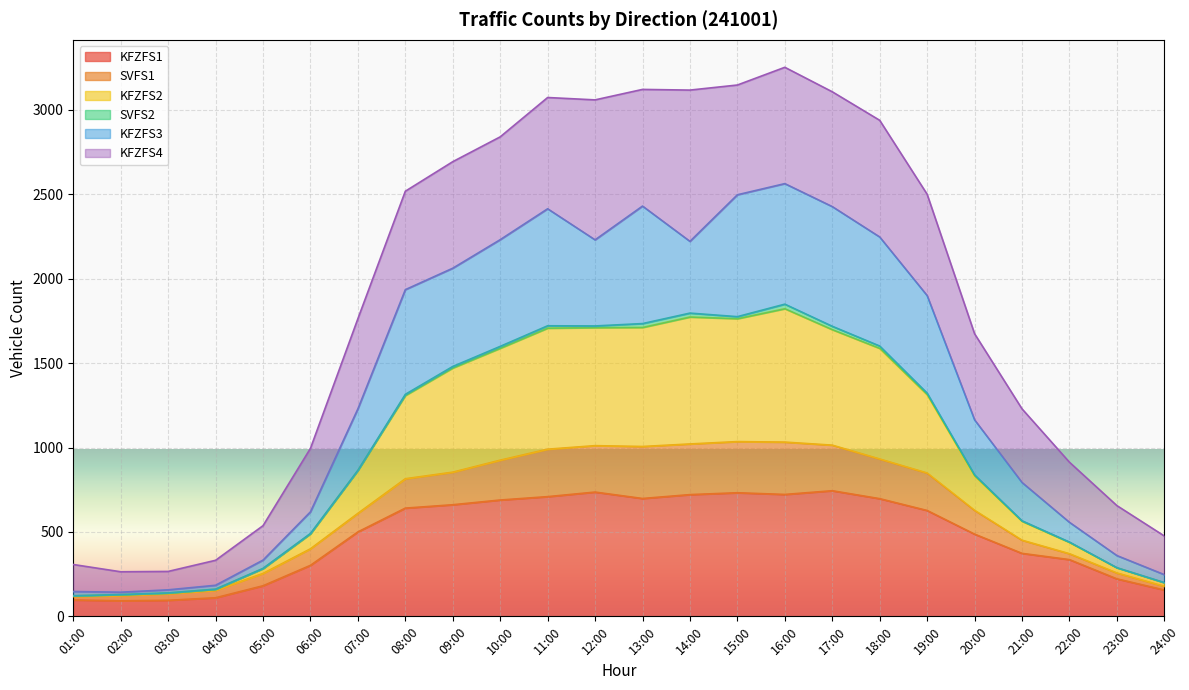

Is it true that KFZFS1 equals 709 at 11:00?

True